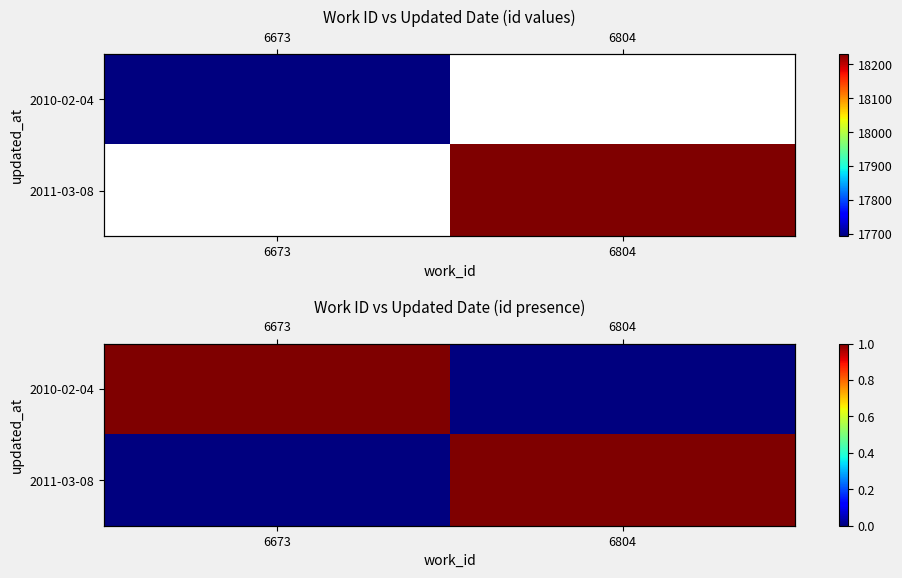

Rank the series at 6673 from lowest to highest value.

2011-03-08, 2010-02-04